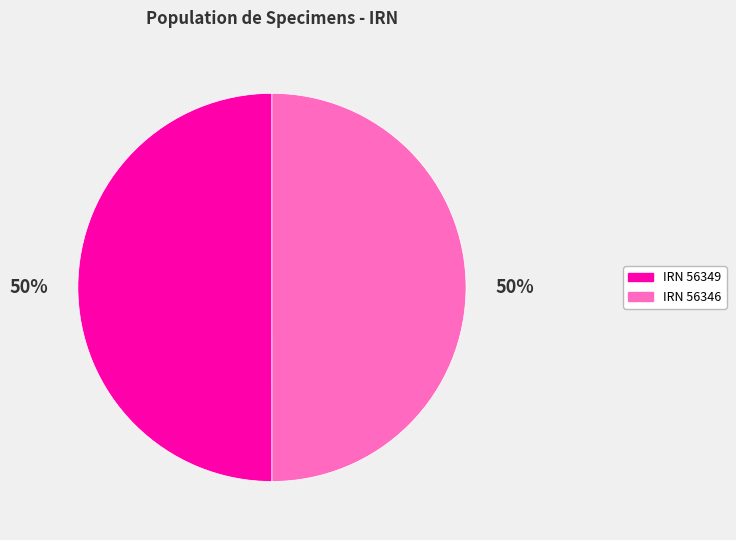

To the nearest percent, what percentage of the pie is IRN 56349?

50%